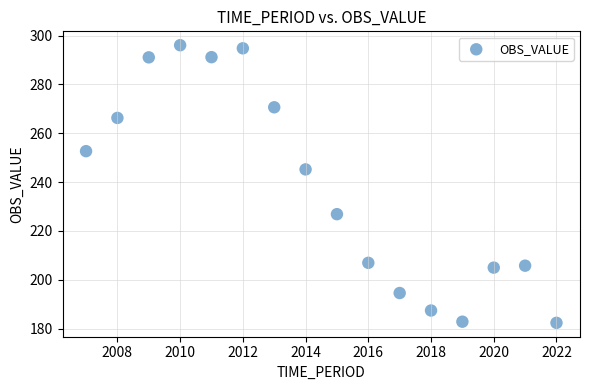

What Y value in the scatter plot is closest to 239?

245.2